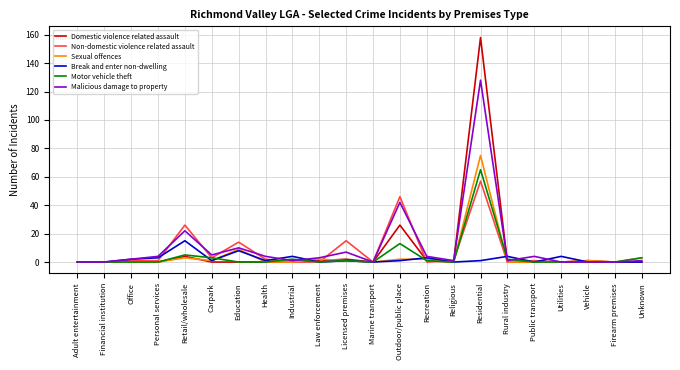

What is the highest value of the Malicious damage to property series?

128